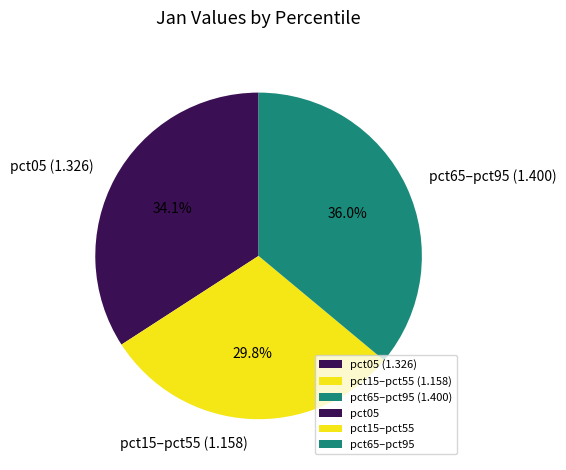

Is there any slice that represents more than half of the pie?

No